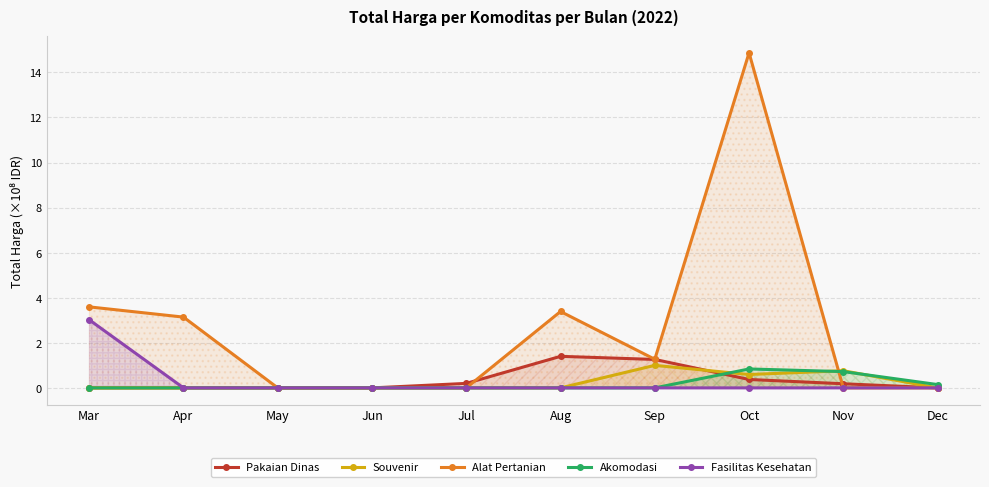

At May, list the series in order from largest to smallest.

Pakaian Dinas, Souvenir, Alat Pertanian, Akomodasi, Fasilitas Kesehatan